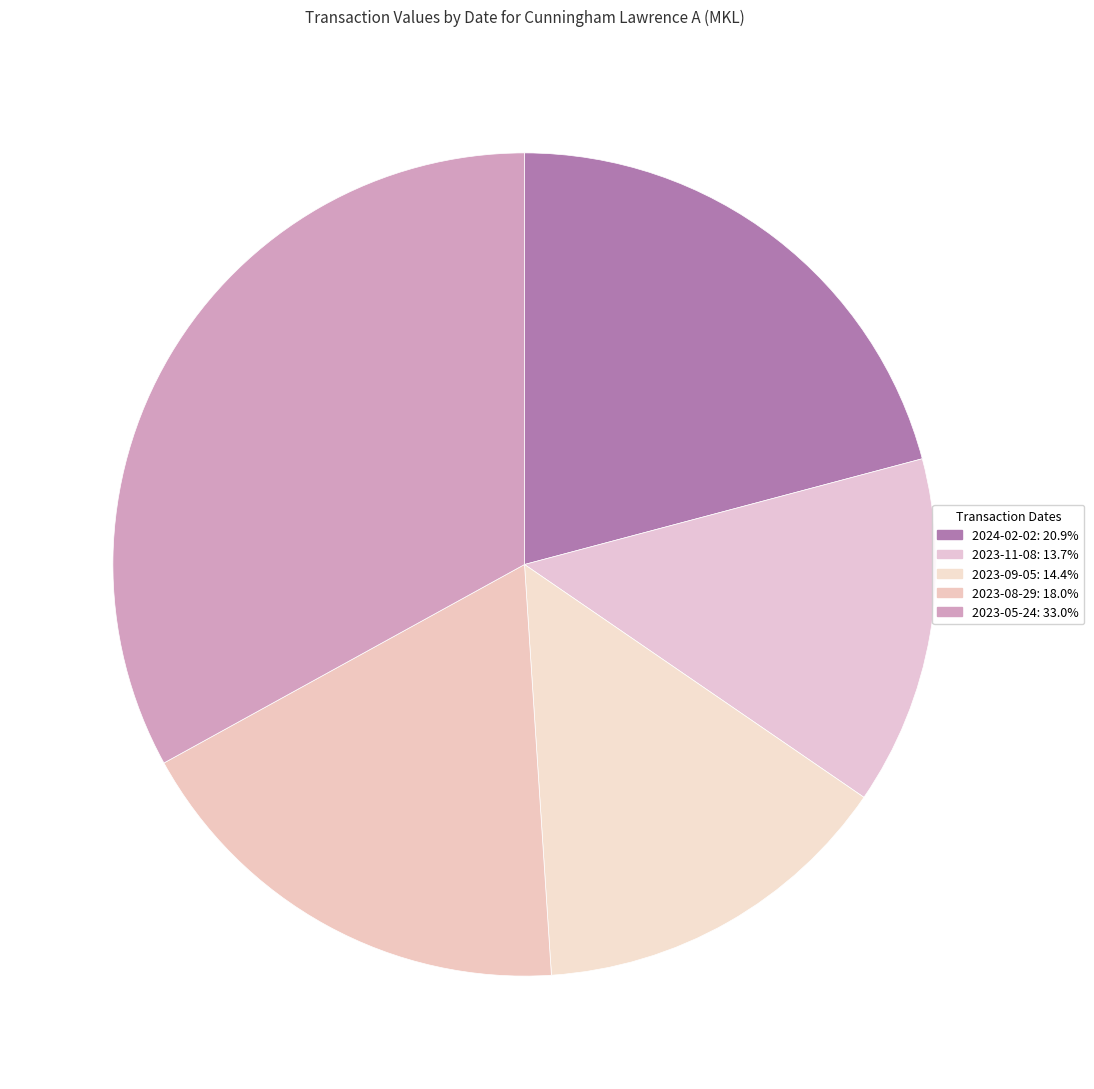

Which category has the smallest portion of the pie?

2023-11-08